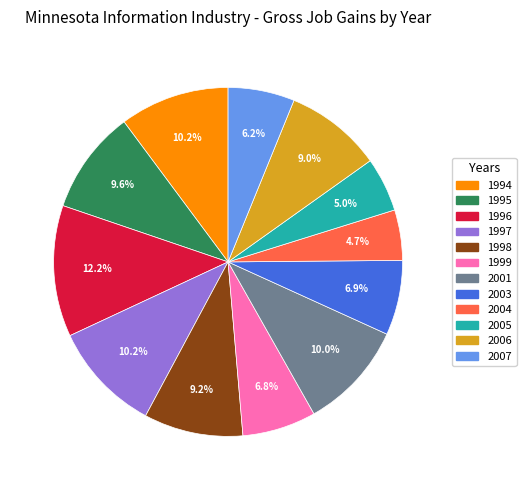

What is the total percentage of 1994 and 2001?

20.2%